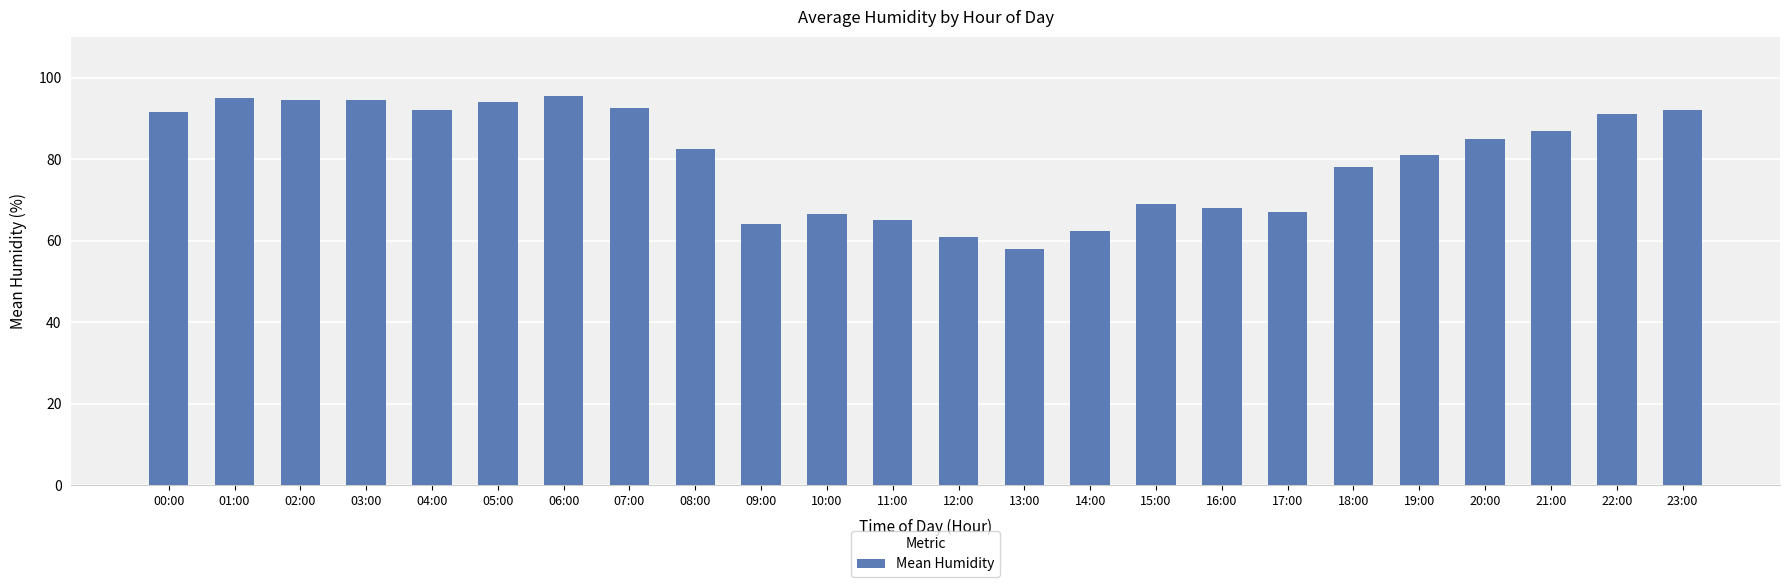

What is the greatest value displayed?

95.5